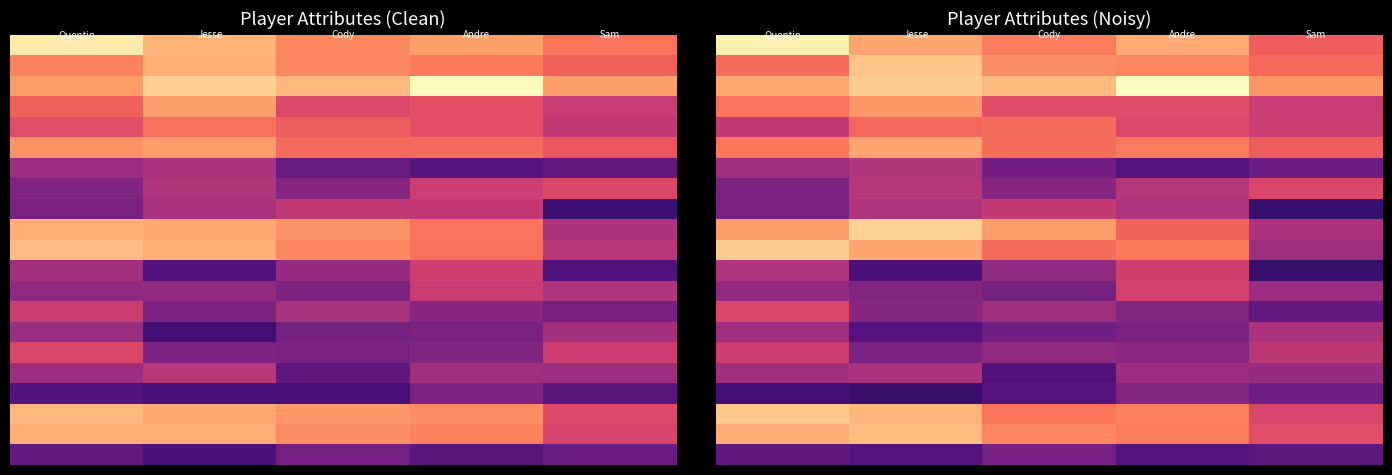

At how many categories does at least one series exceed 72?

5